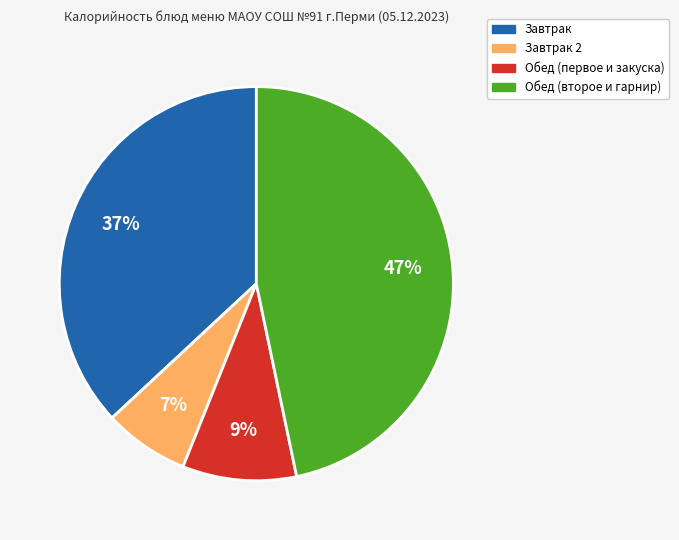

To the nearest percent, what is the difference between the largest and smallest slice percentages?

40%